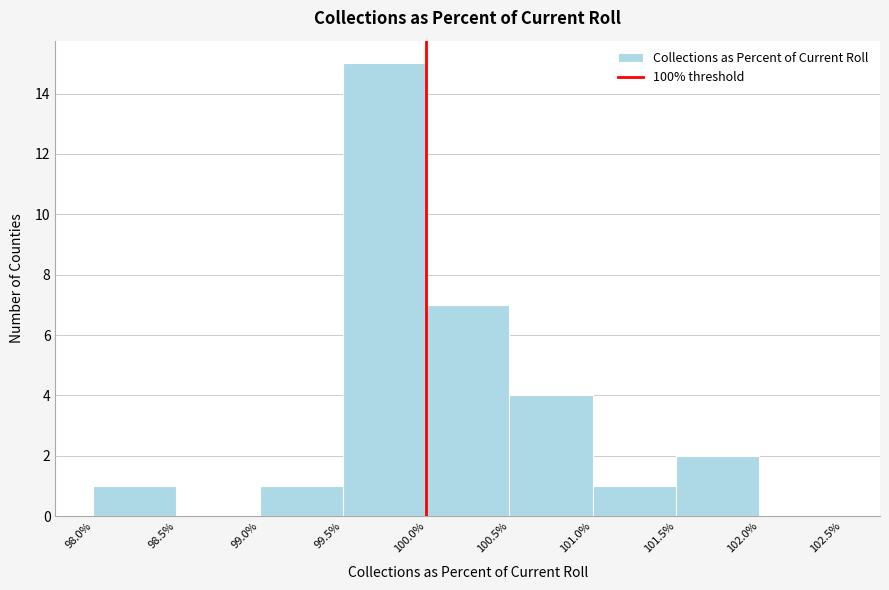

What is the height of the bar covering 99.0% to 99.5% on the x-axis? The values are not printed on the chart, so give them approximately, as read against the axis.

1